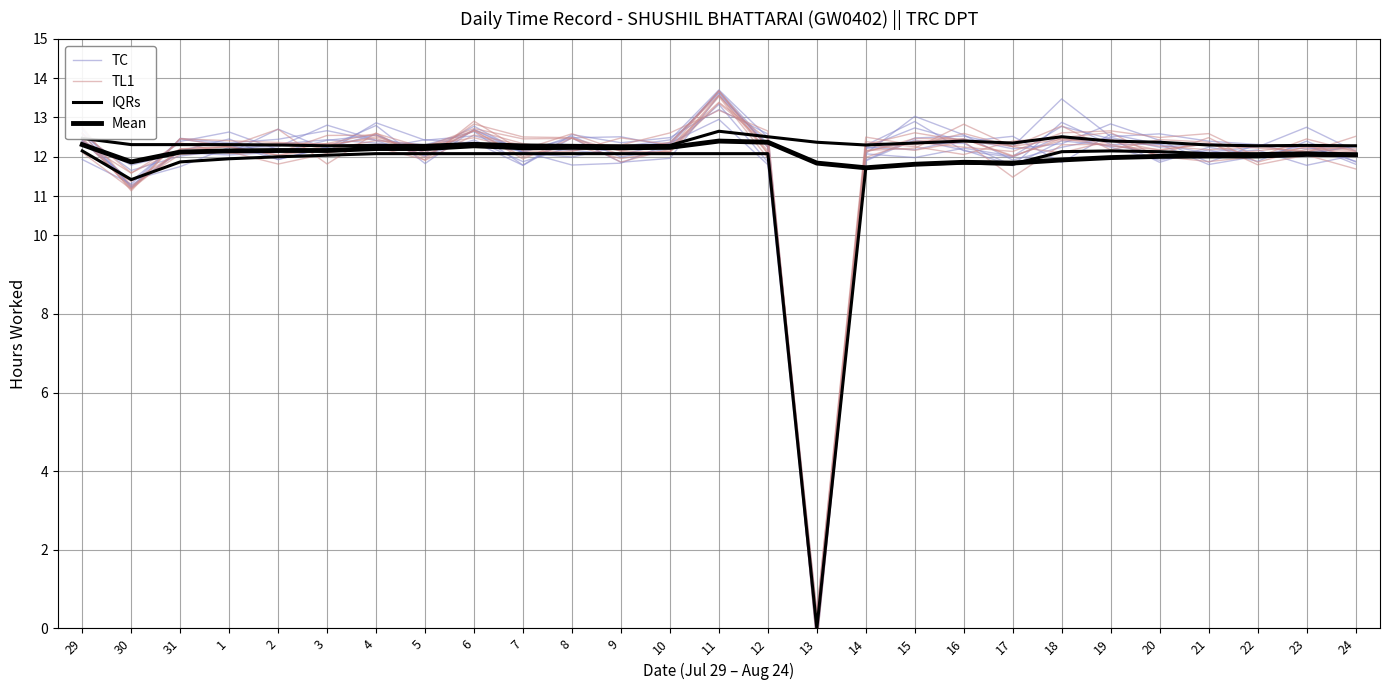

How many values in the TC series are below 12?

7